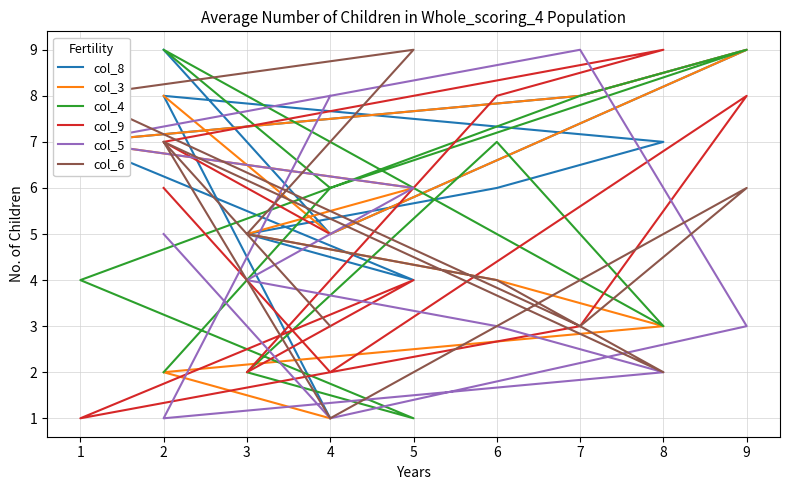

Reading left to right, extract all data points from this chart.

col_8: 9	5	9	8	7	4	5	6	7	8	1
col_3: 8	5	9	8	7	6	5	4	3	2	1
col_4: 2	6	9	8	4	1	2	7	3	9	6
col_9: 6	2	8	3	1	4	2	8	9	7	5
col_5: 5	1	3	9	7	6	4	3	2	1	8
col_6: 7	1	6	3	8	9	5	4	2	7	3